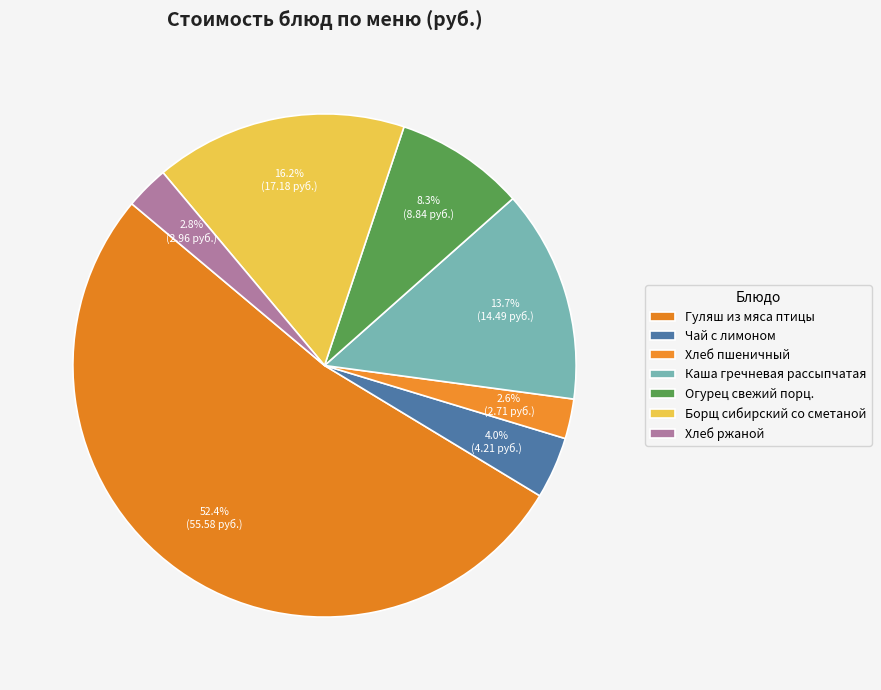

True or false: Борщ сибирский со сметаной accounts for 16% of the total.

True